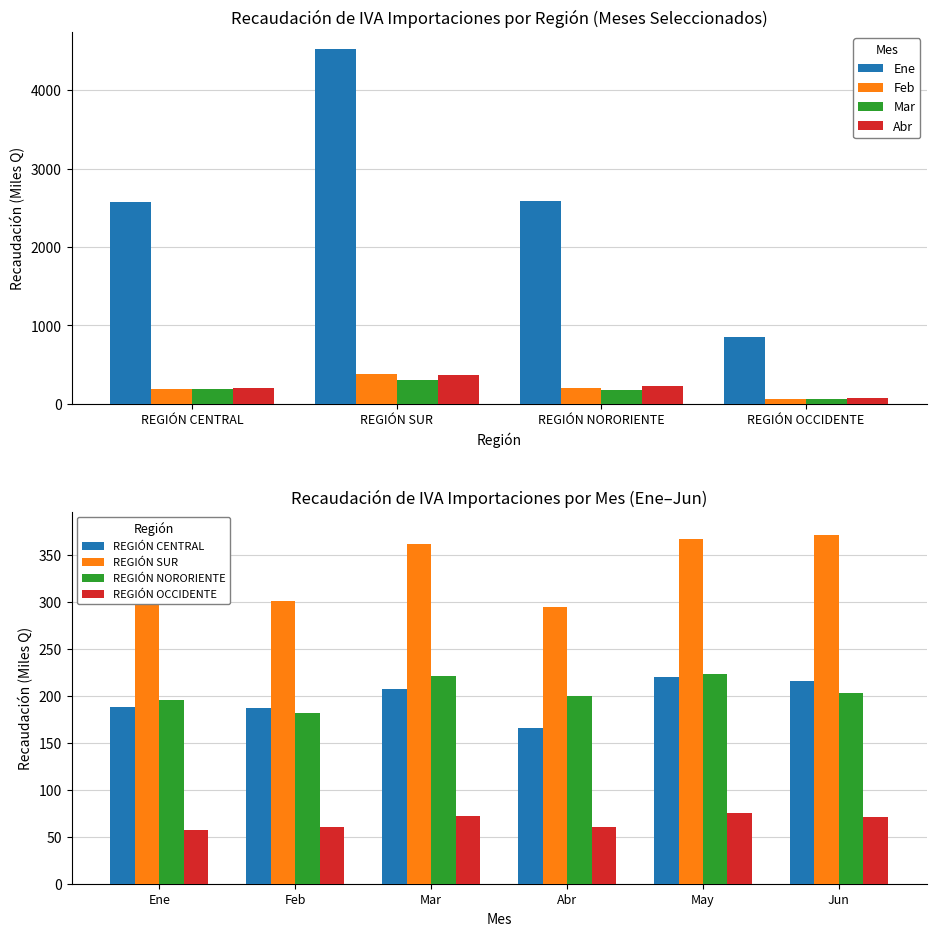

What position from the left is REGIÓN NORORIENTE?

3